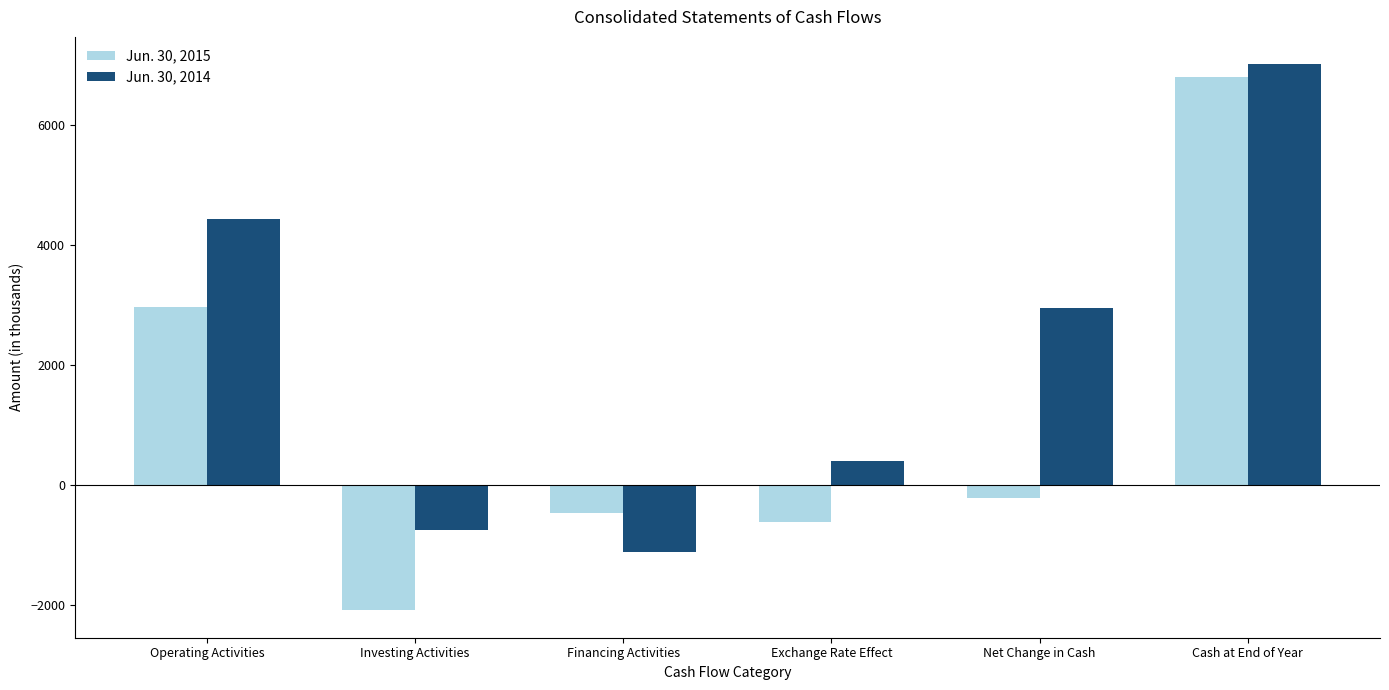

What is the total value across all series at Financing Activities?

-1603